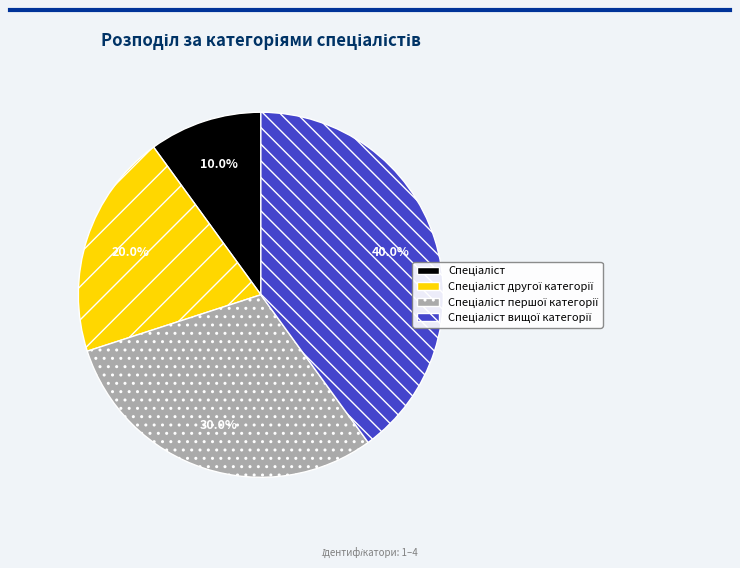

Is there any slice that represents more than half of the pie?

No